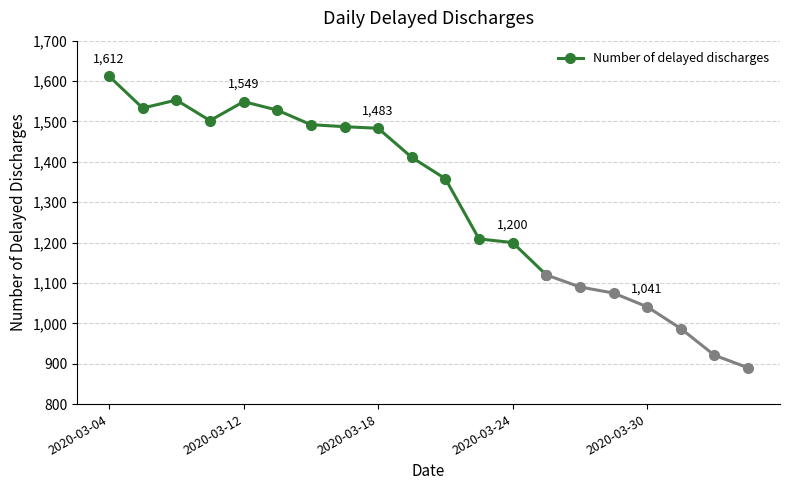

What is the minimum value for Number of delayed discharges?

1120